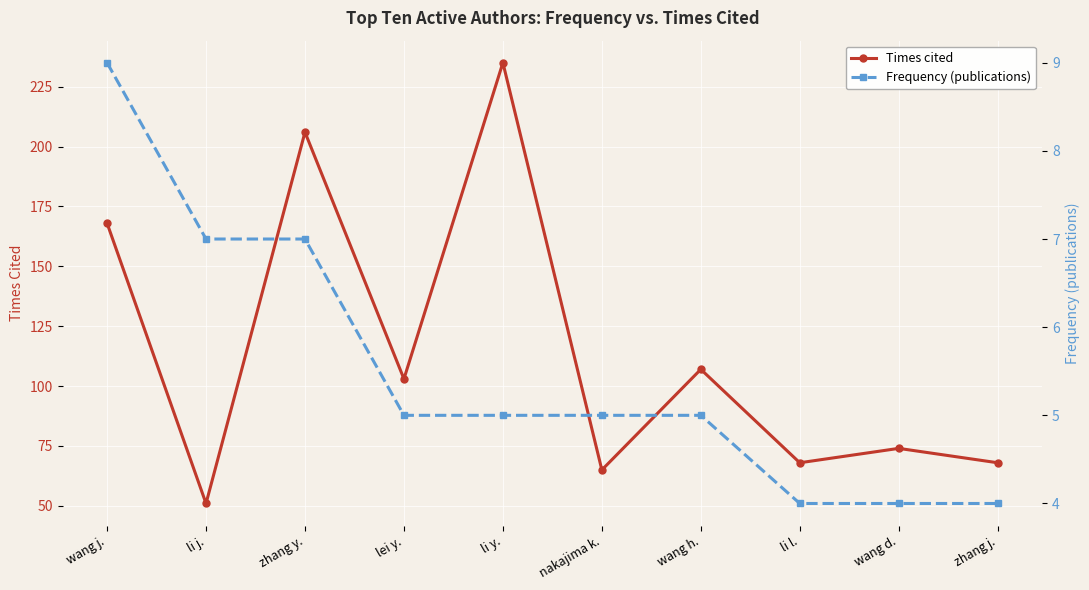

What position from the right is li j.?

9